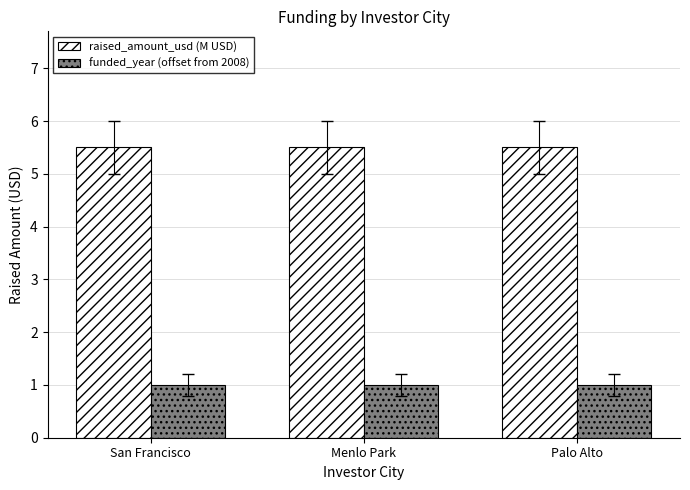

What value does the raised_amount_usd (M USD) series have at San Francisco?

5.5